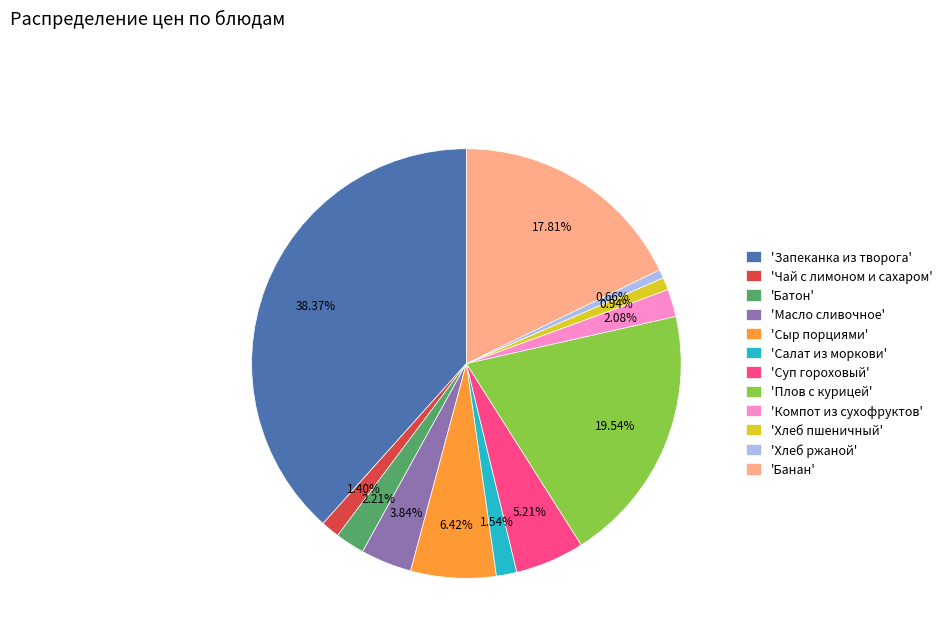

What is the largest slice in the pie chart?

'Запеканка из творога'